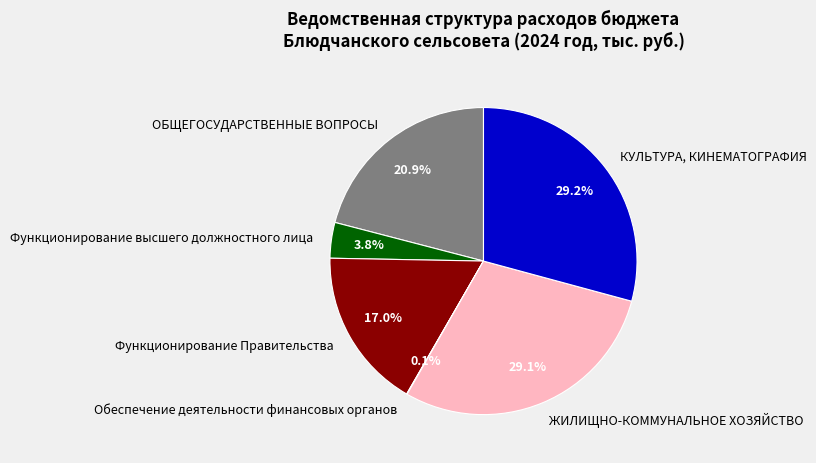

Is there any slice that represents more than half of the pie?

No